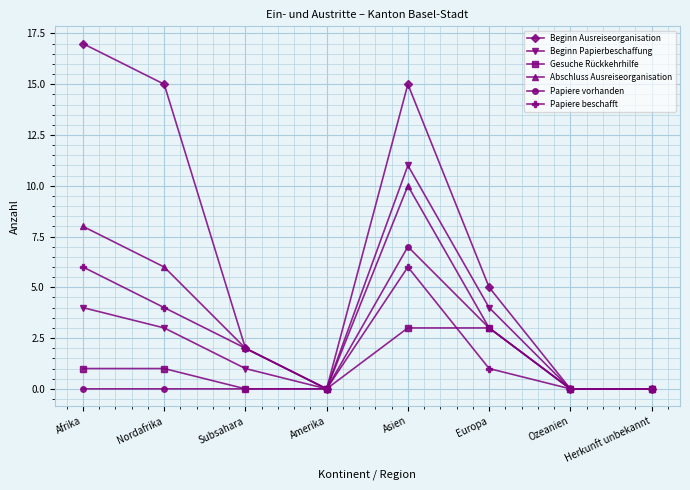

What is the highest value of the Papiere vorhanden series?

7